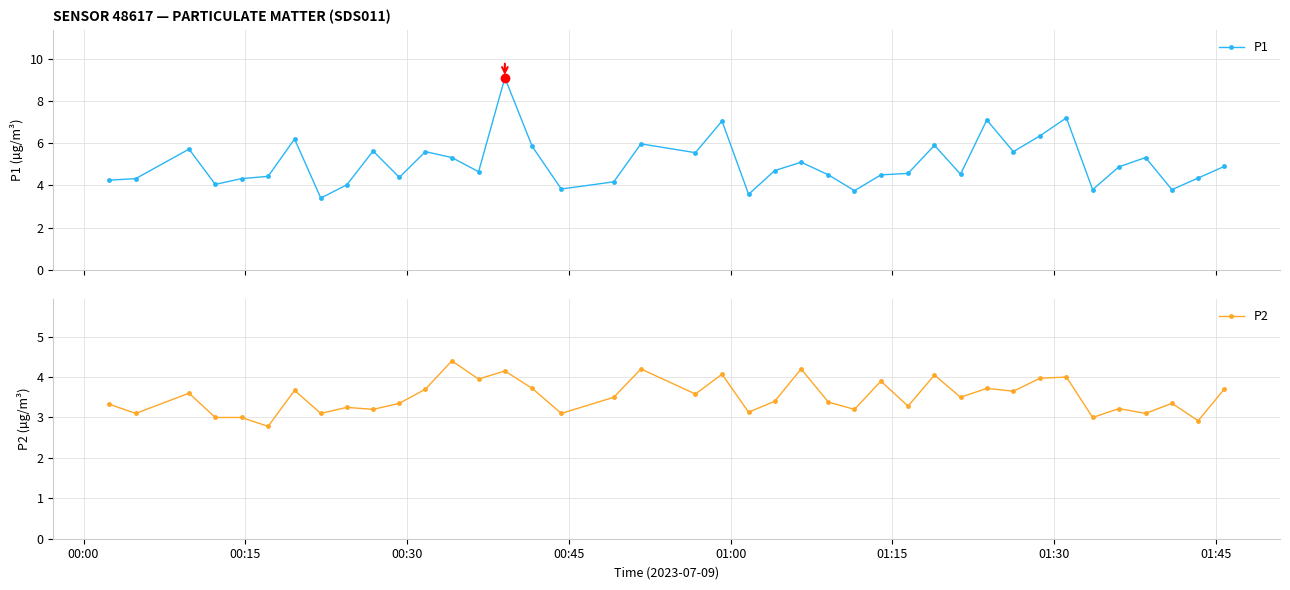

What is the lowest value of the P2 series?

2.8